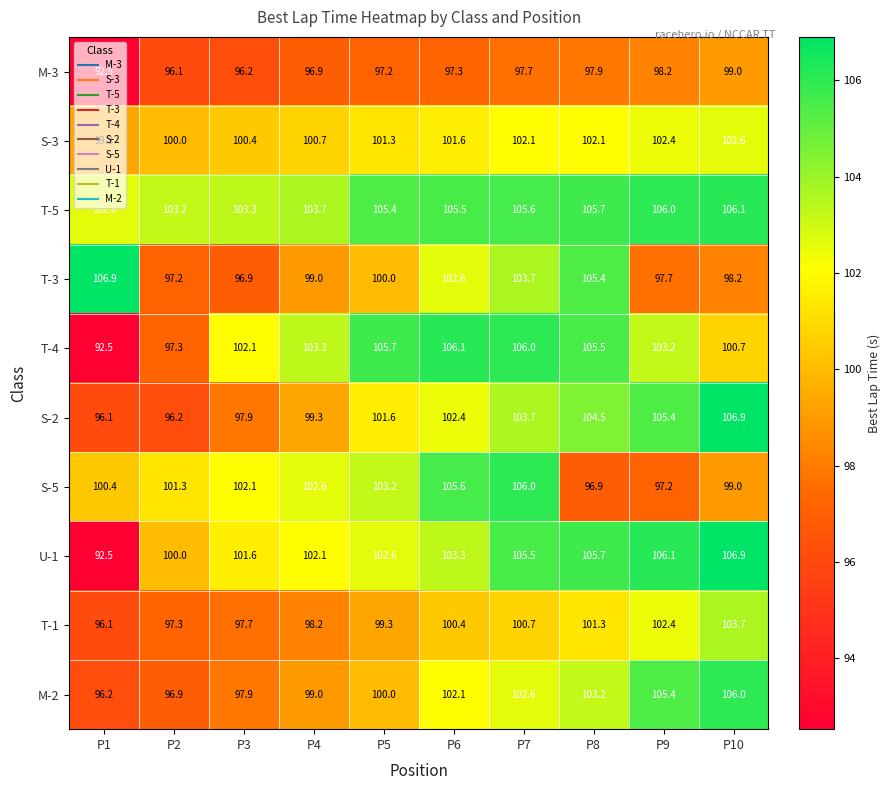

The value of S-2 at P6 is 102.4. True or false?

True